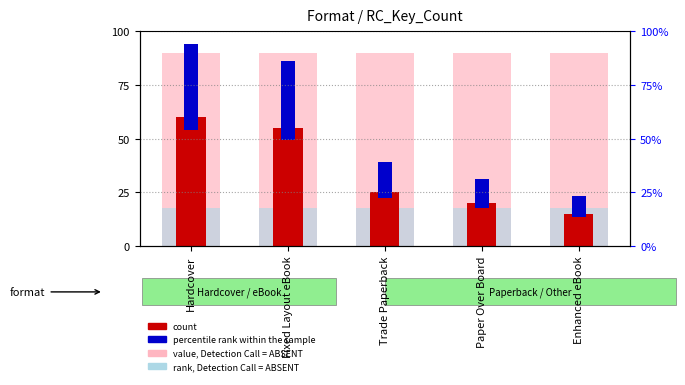

True or false: rank, Detection Call = ABSENT has a value of 0.9 at Trade Paperback.

False